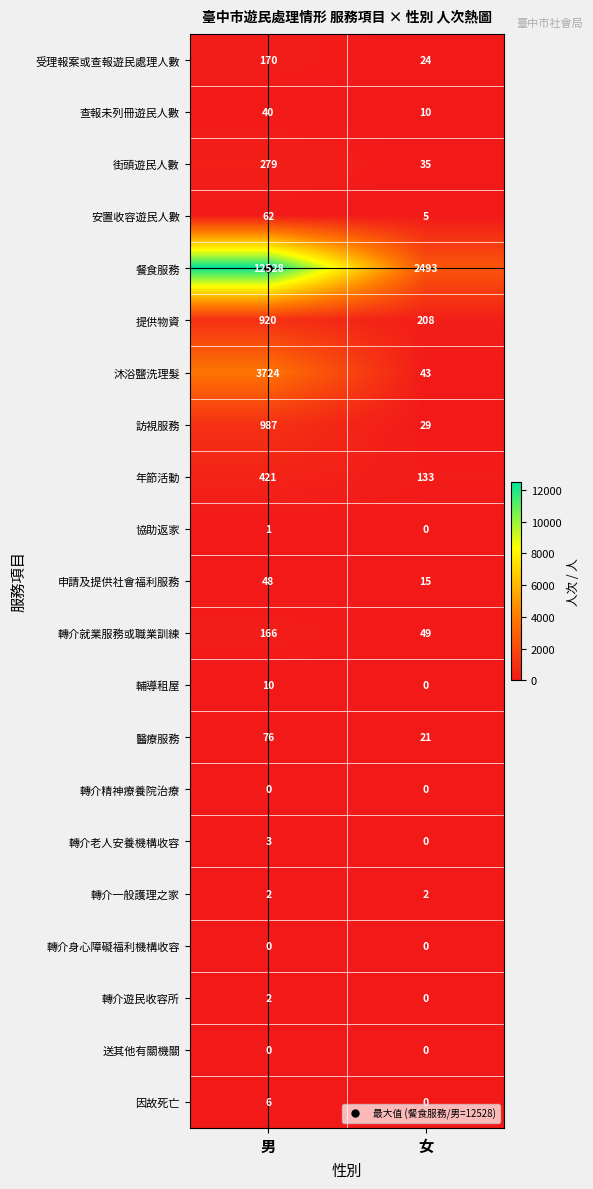

Which category has the lowest value in the 街頭遊民人數 series?

女